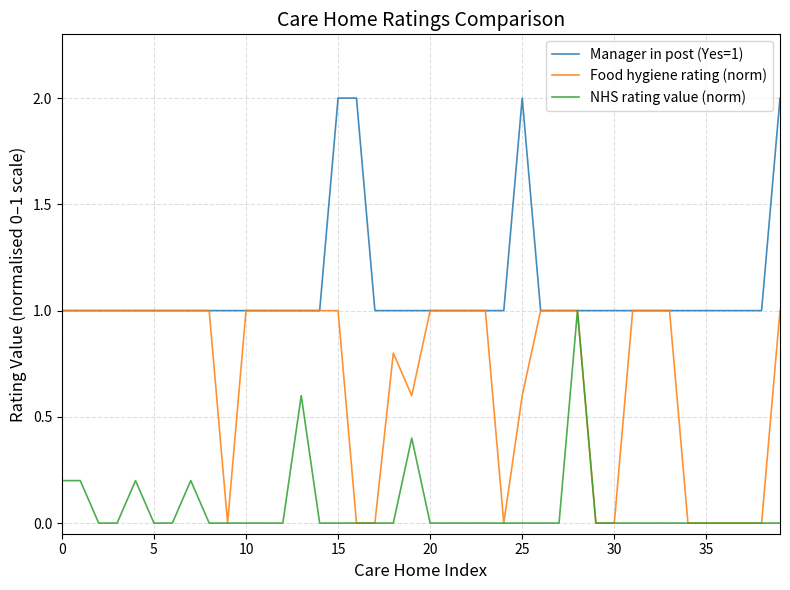

Which series has the largest total across all categories?

Manager in post (Yes=1)